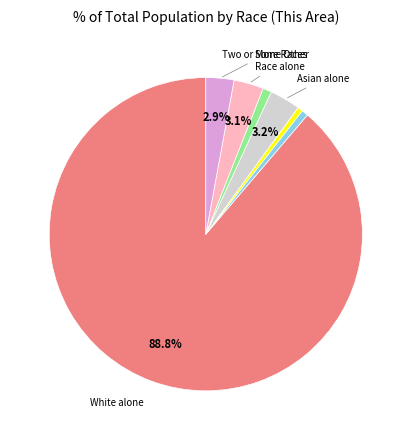

Does any single category account for the majority?

Yes